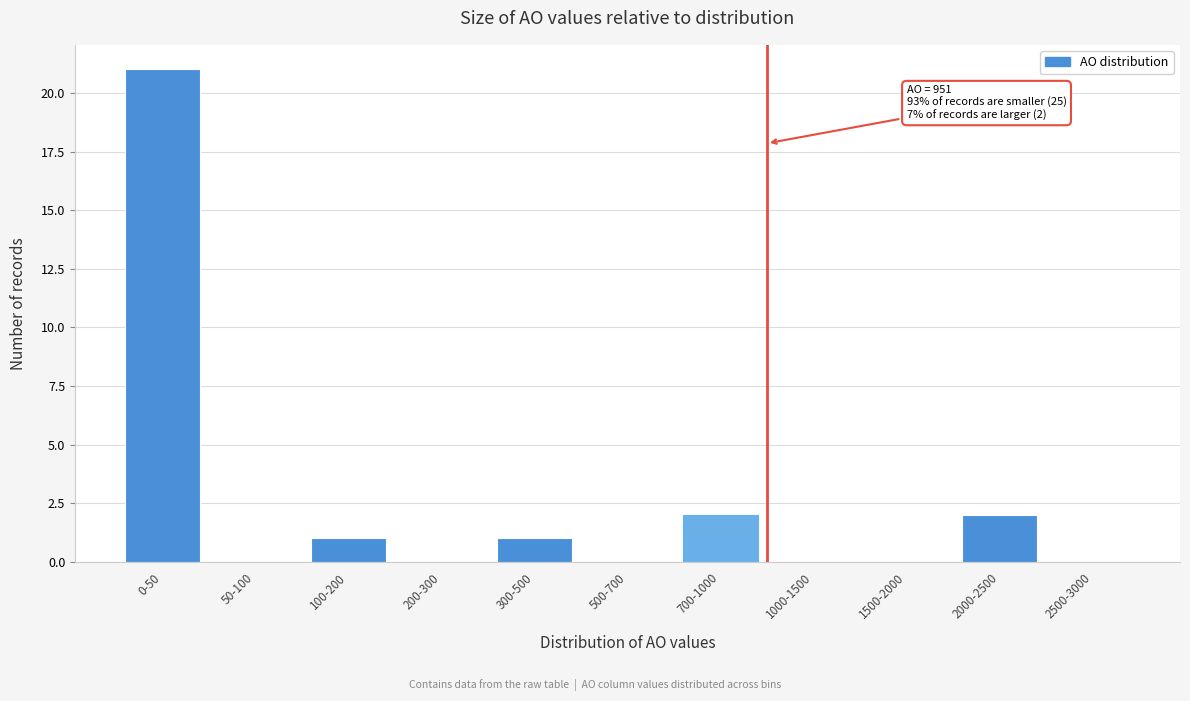

Reading right to left, extract all data points from this chart.

2500-3000=0	2000-2500=2	1500-2000=0	1000-1500=0	700-1000=2	500-700=0	300-500=1	200-300=0	100-200=1	50-100=0	0-50=21